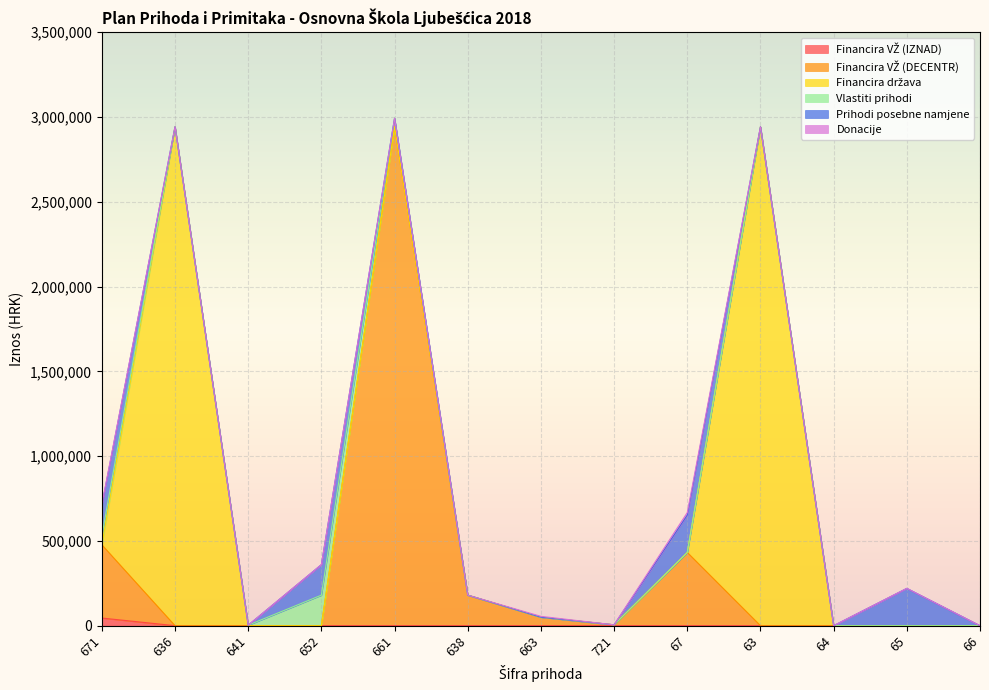

How many data points does each series have?

13